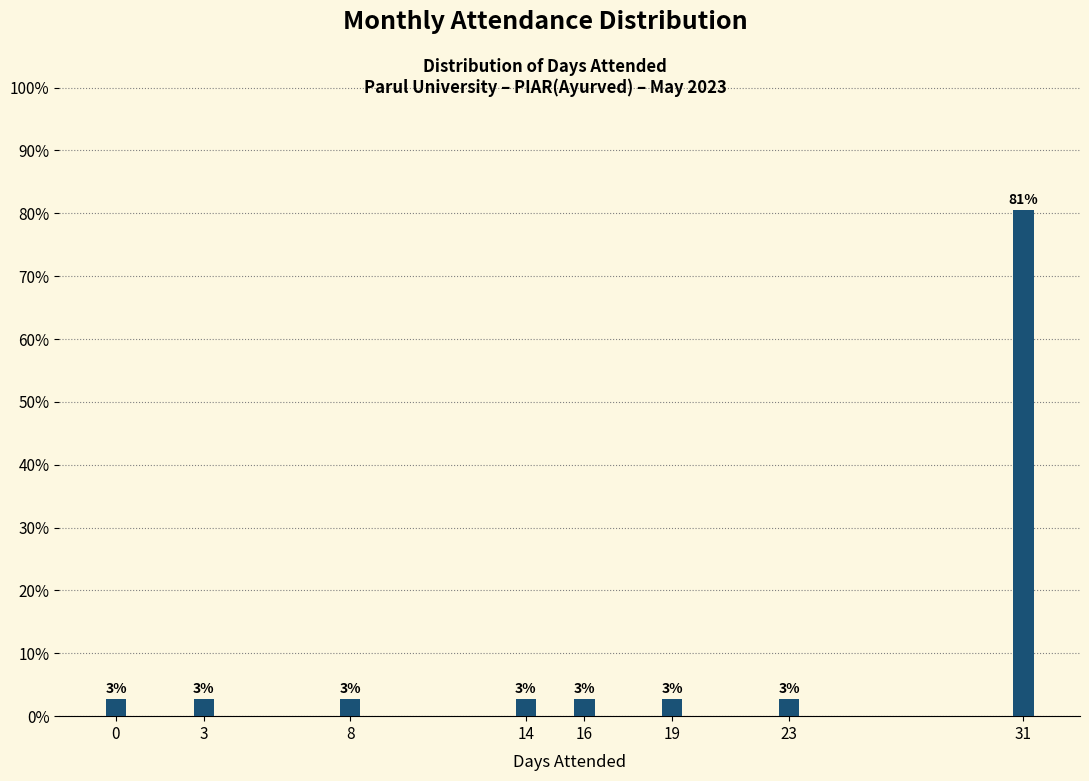

How many bars are there in total?

8